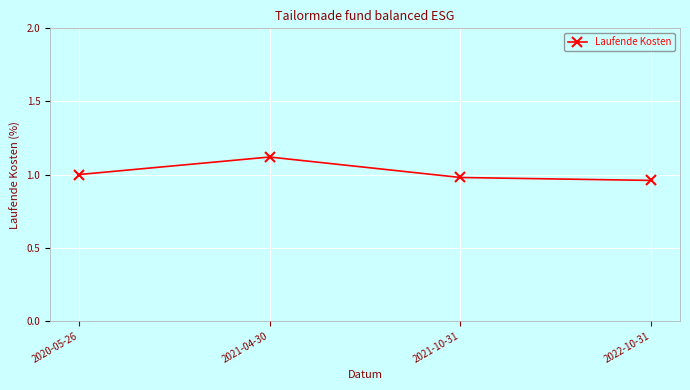

The chart shows a value of 1.0 at 2020-05-26. True or false?

True